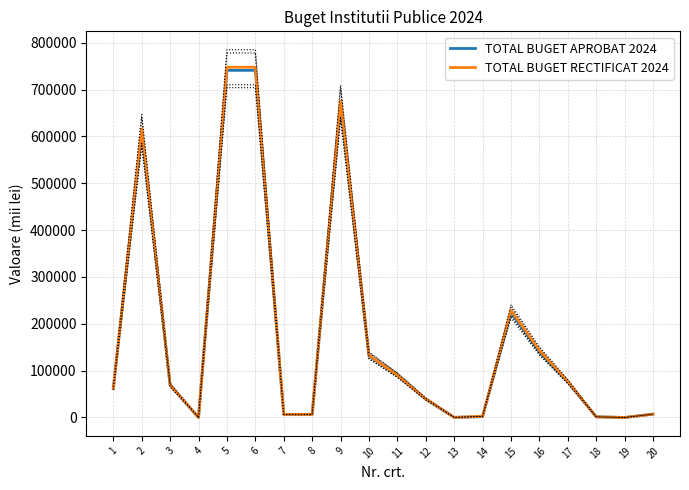

The TOTAL BUGET APROBAT 2024 series shows -322874.4 at 4. True or false?

False